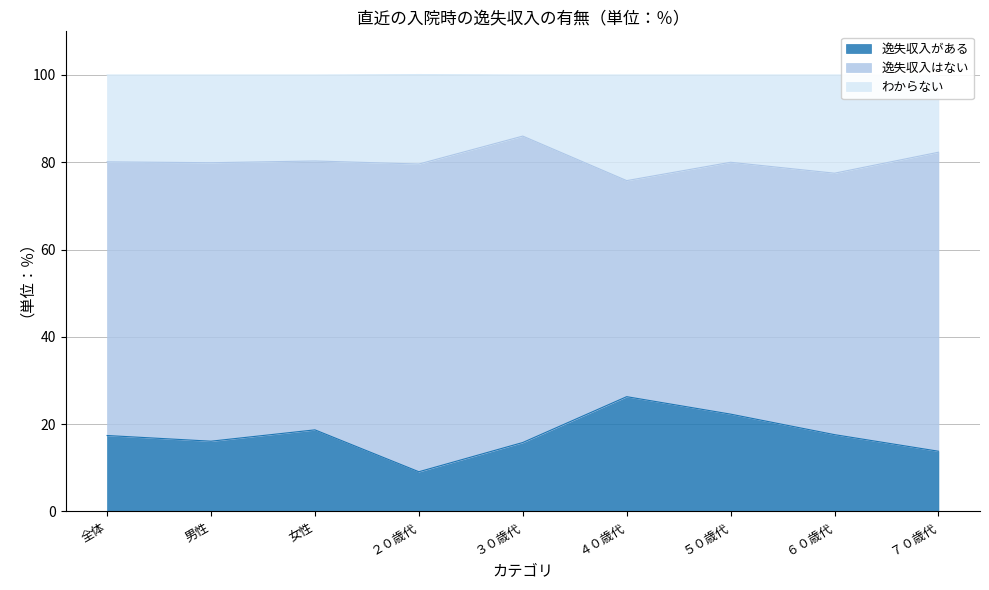

True or false: 逸失収入がある has a value of 22.3 at ５０歳代.

True